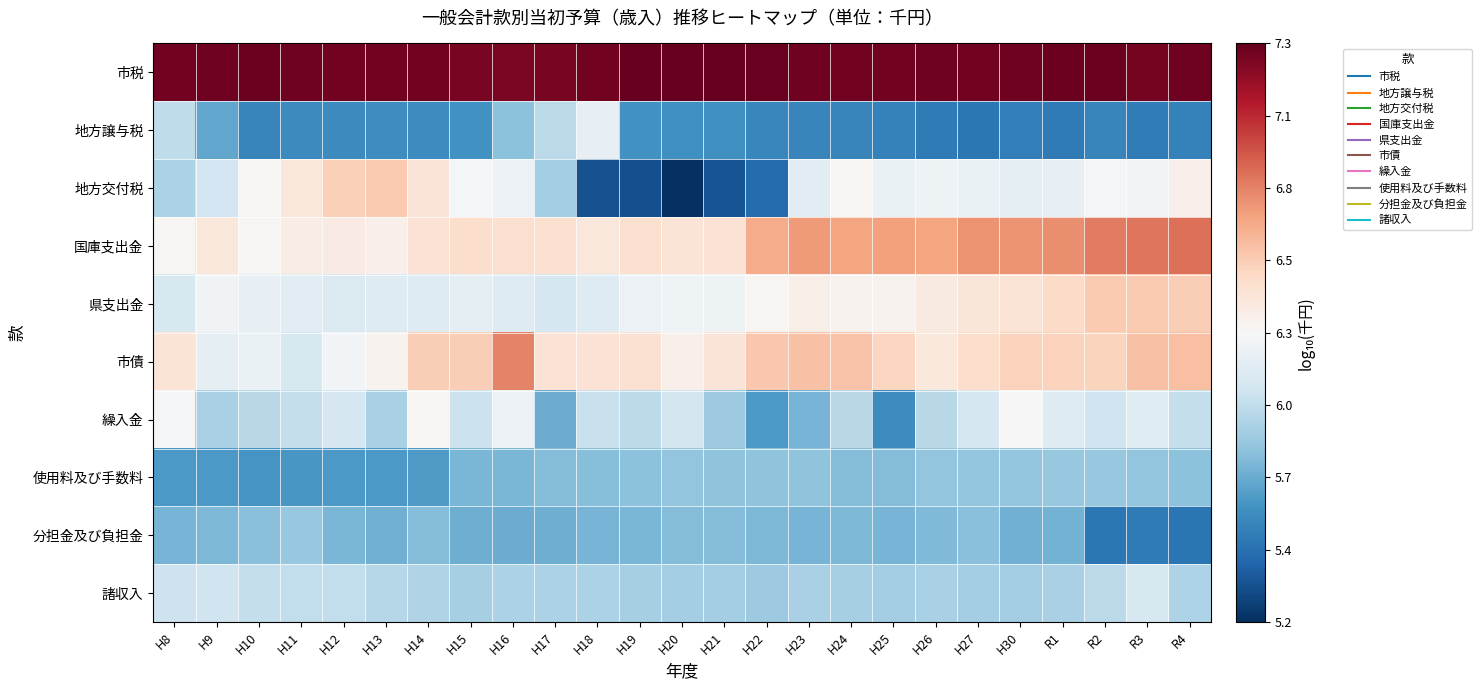

List the series in order of their peak value, highest first.

市税, 国庫支出金, 市債, 県支出金, 地方交付税, 繰入金, 地方譲与税, 諸収入, 分担金及び負担金, 使用料及び手数料